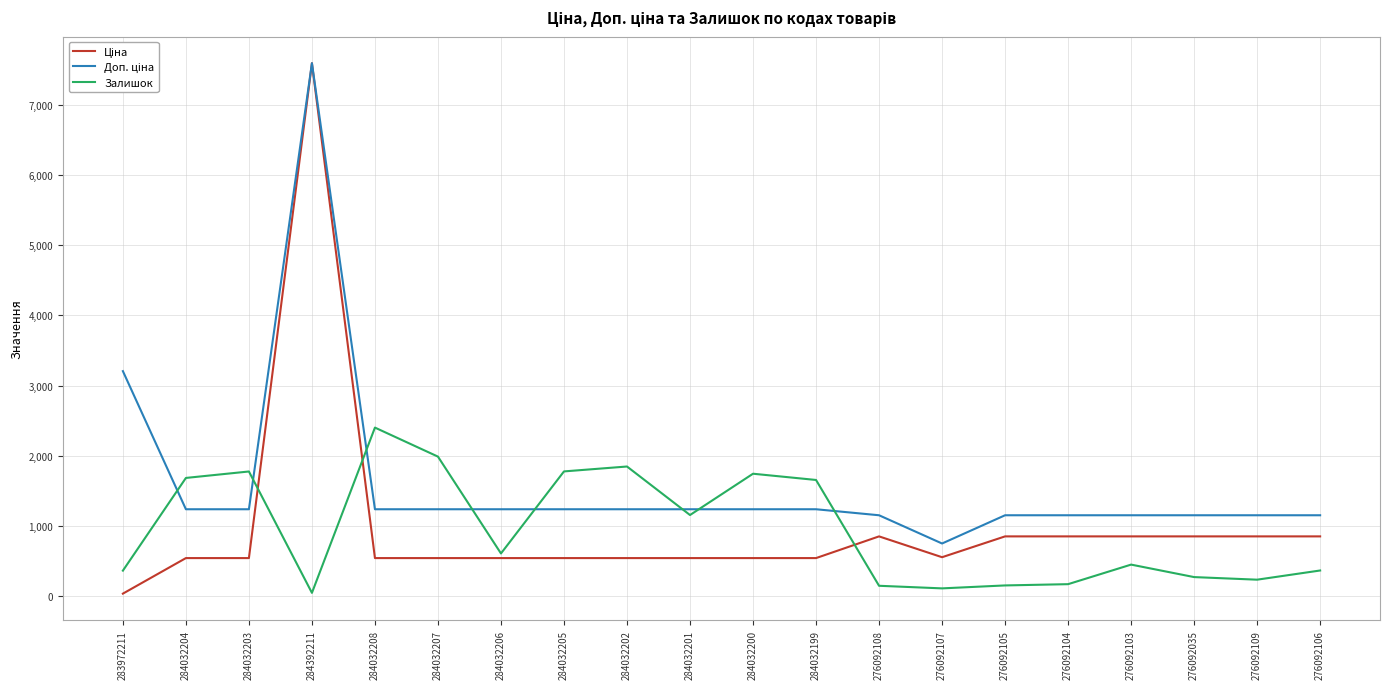

What is the greatest value displayed?

7596.5